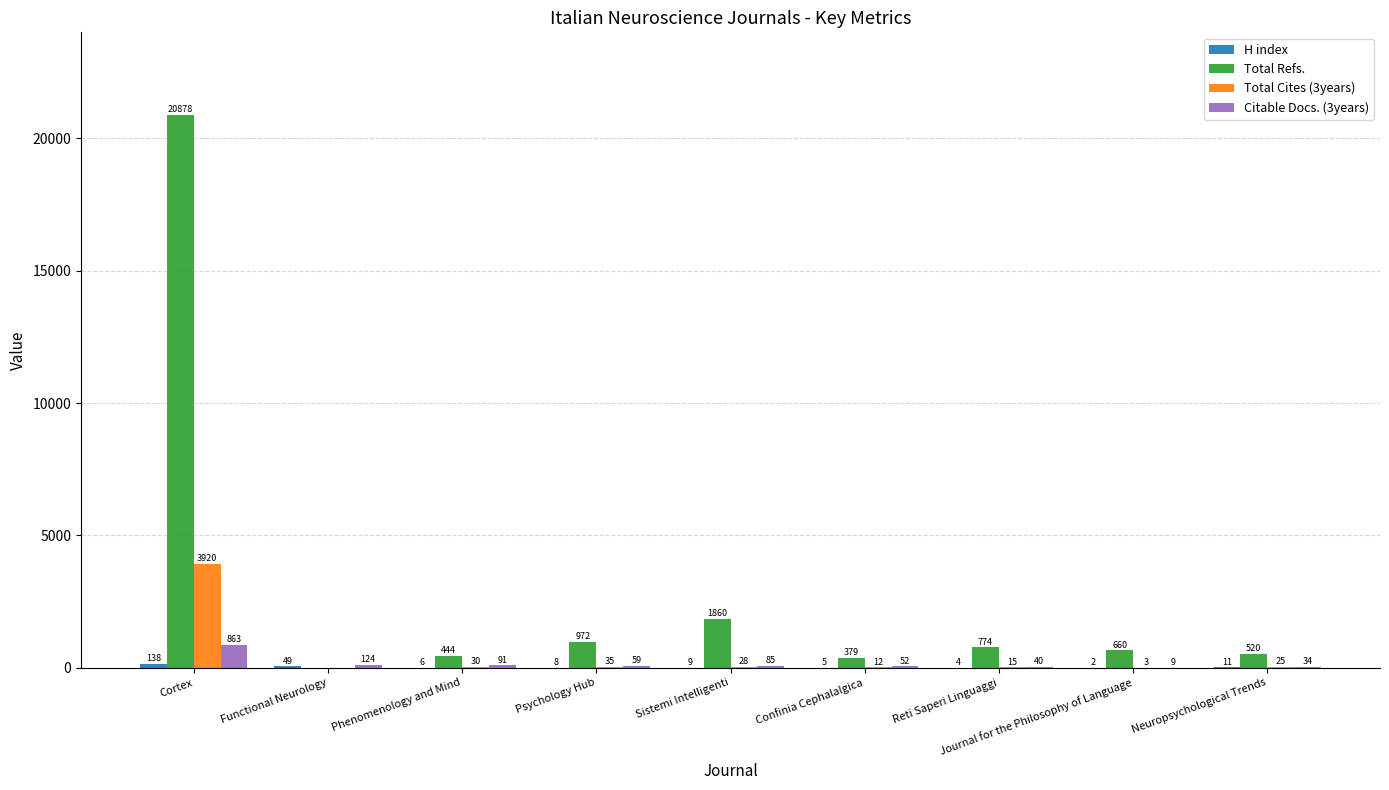

At which label does Citable Docs. (3years) first exceed 59?

Cortex